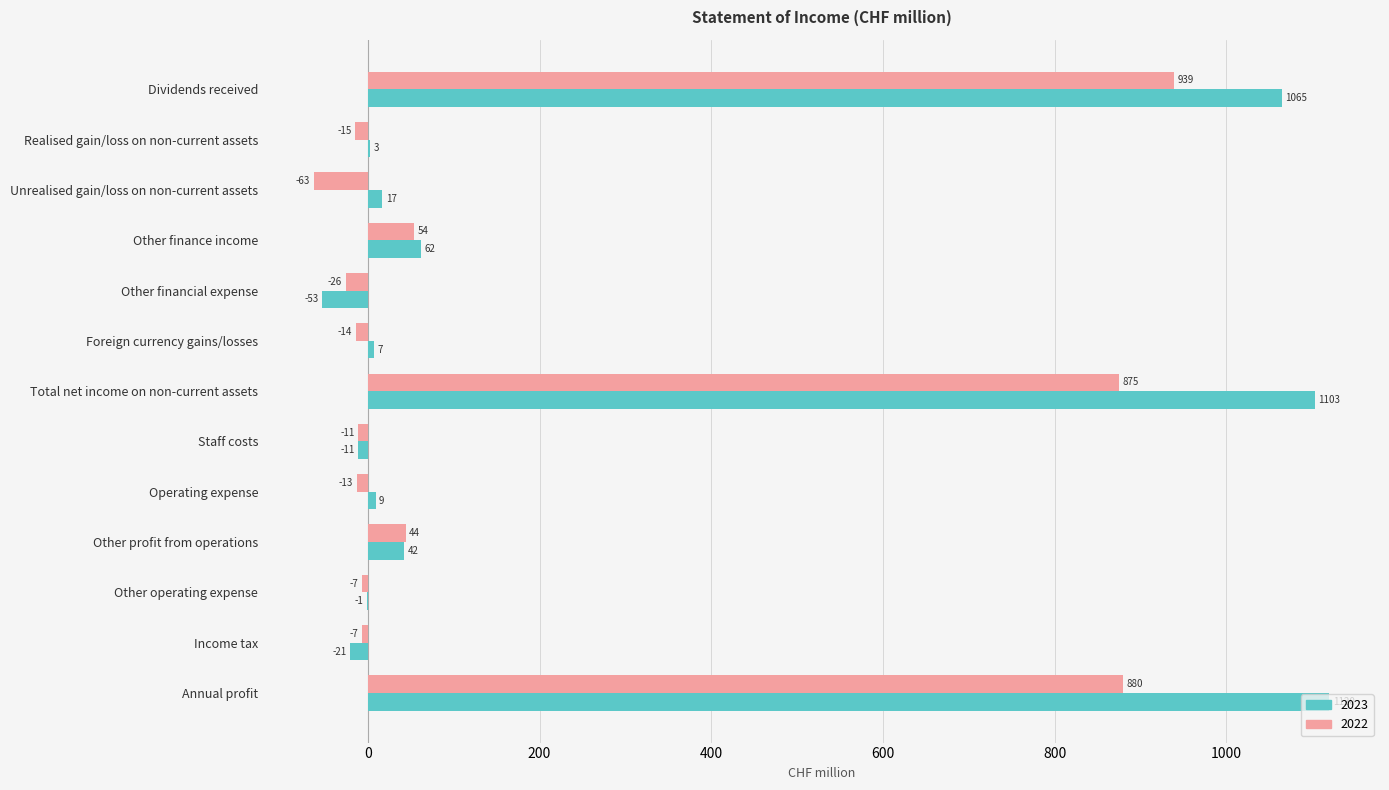

The value of 2023 at Total net income on non-current assets is 394. True or false?

False